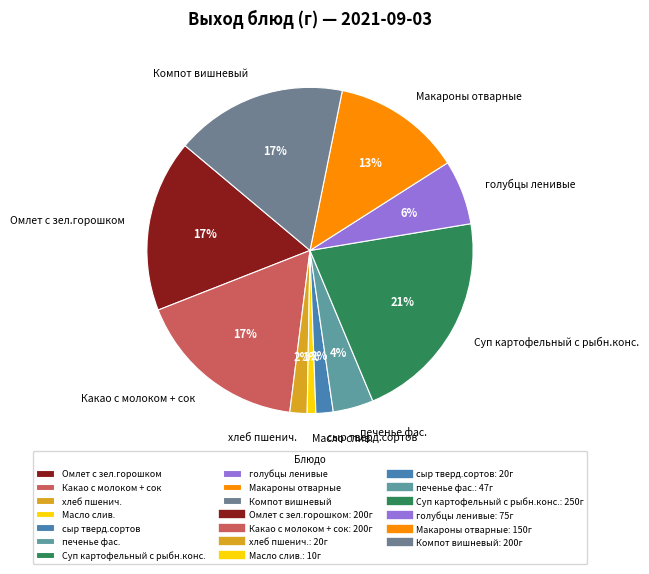

How many slices are in this pie chart?

10